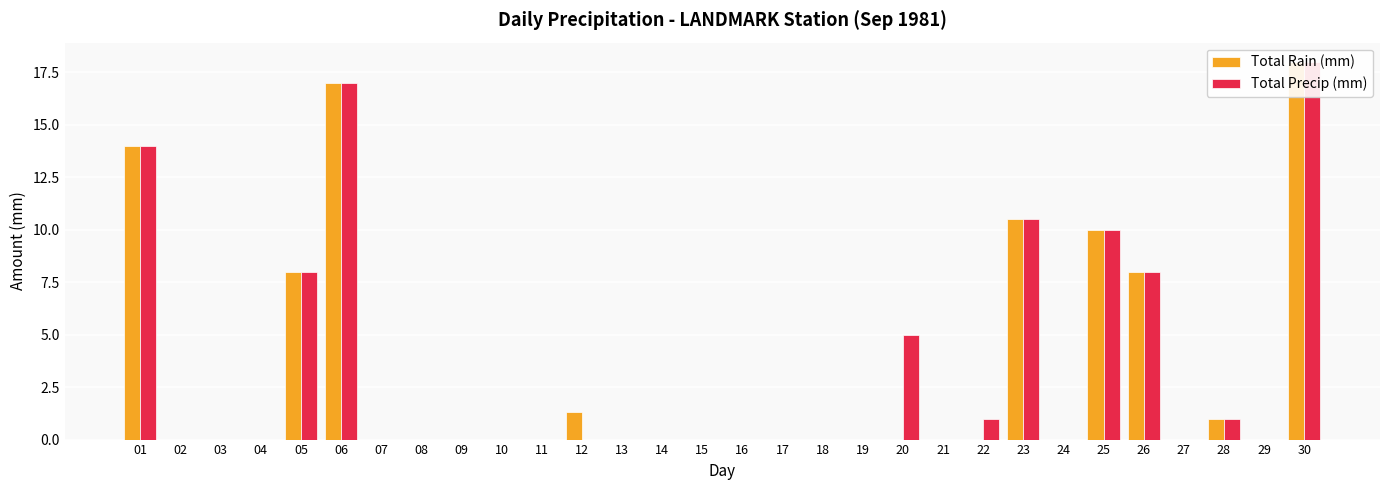

How many data points does each series have?

30